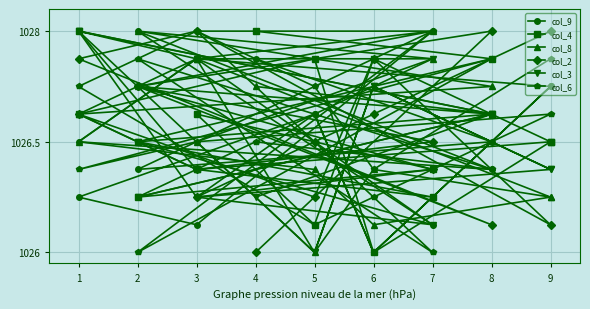

Is the value of col_3 at 8 greater than the value of col_2 at 8?

Yes